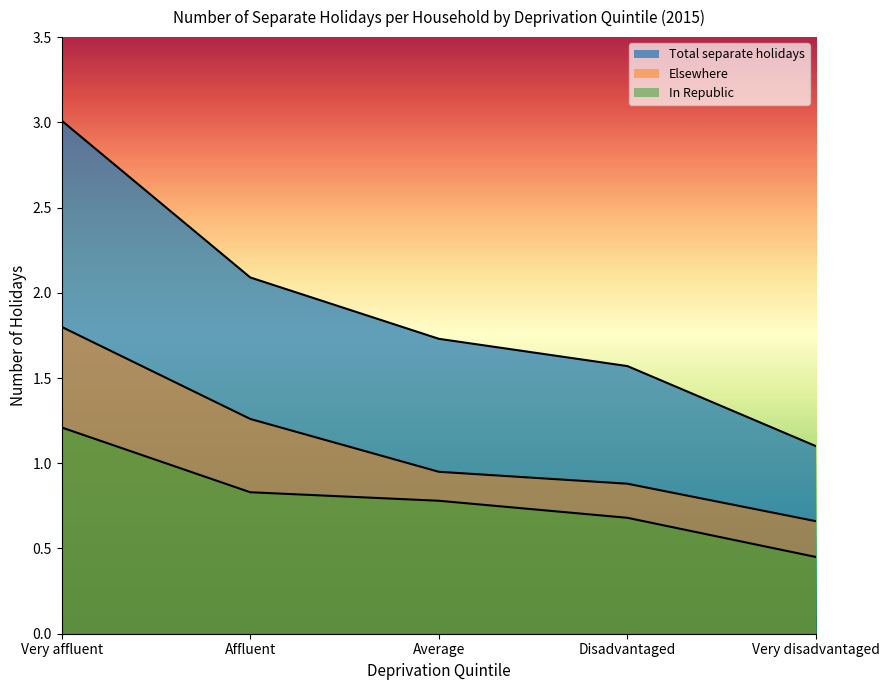

At which label does In Republic reach its peak?

Very affluent